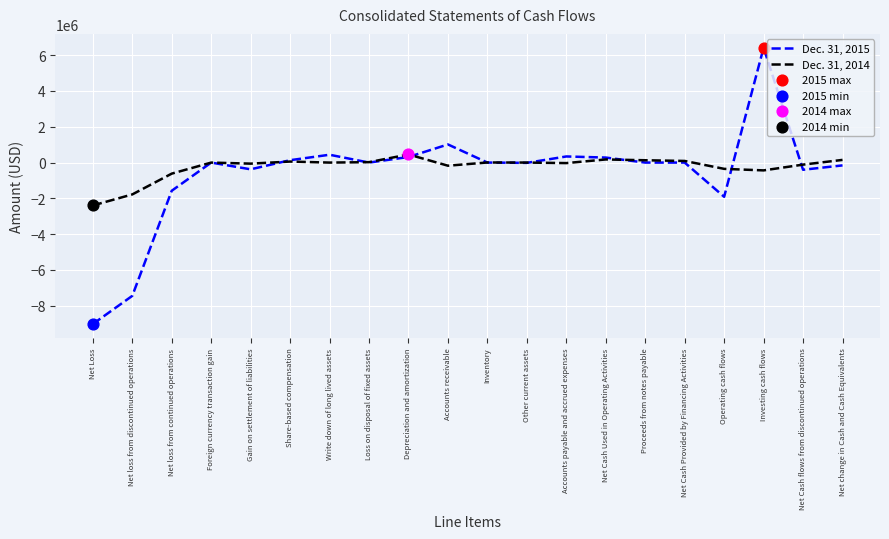

Is the value of Dec. 31, 2014 at Other current assets greater than the value of Dec. 31, 2015 at Net Cash flows from discontinued operations?

Yes